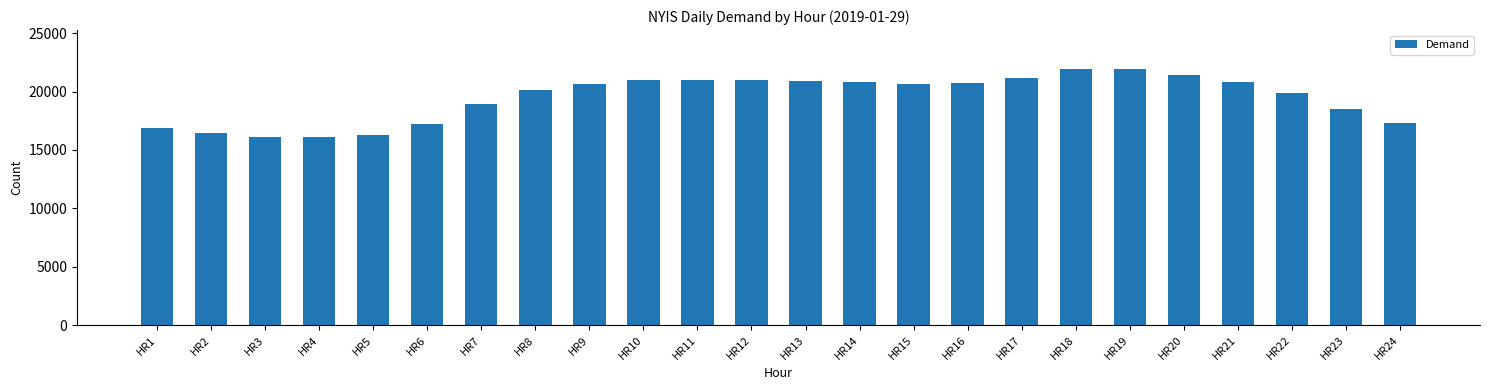

What is the value of the 17th bar from the left?

21177